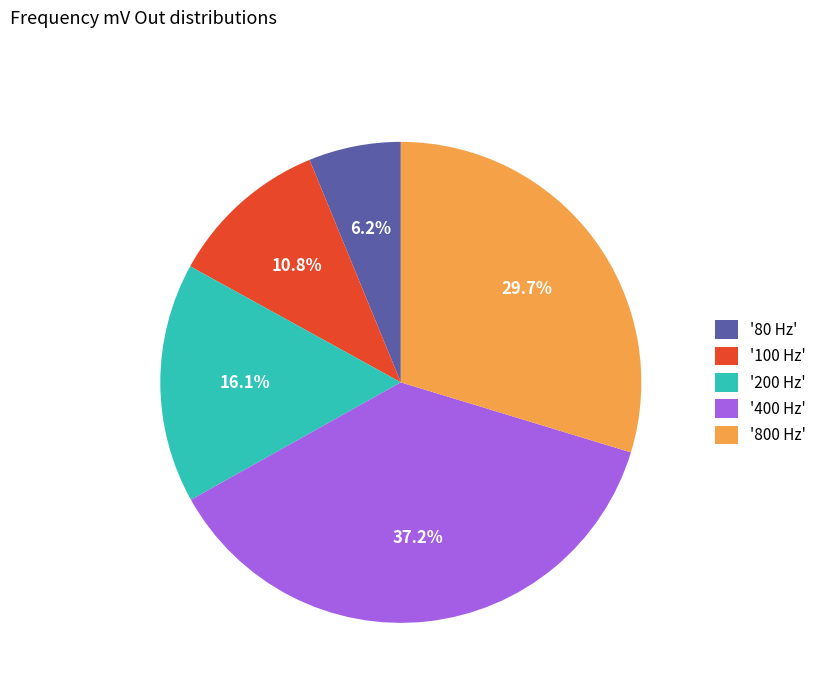

Is there a majority slice in this chart?

No